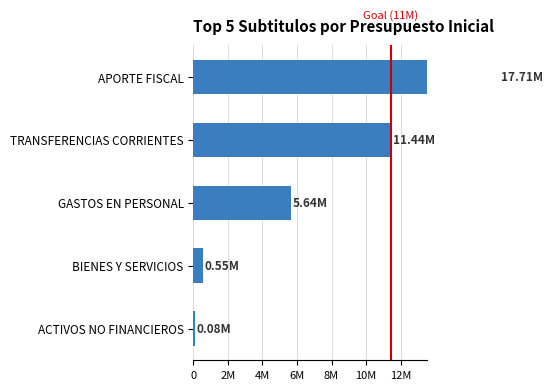

Reading left to right, list all the values displayed in this chart.

76529	553434	5638172	11444945	17713070